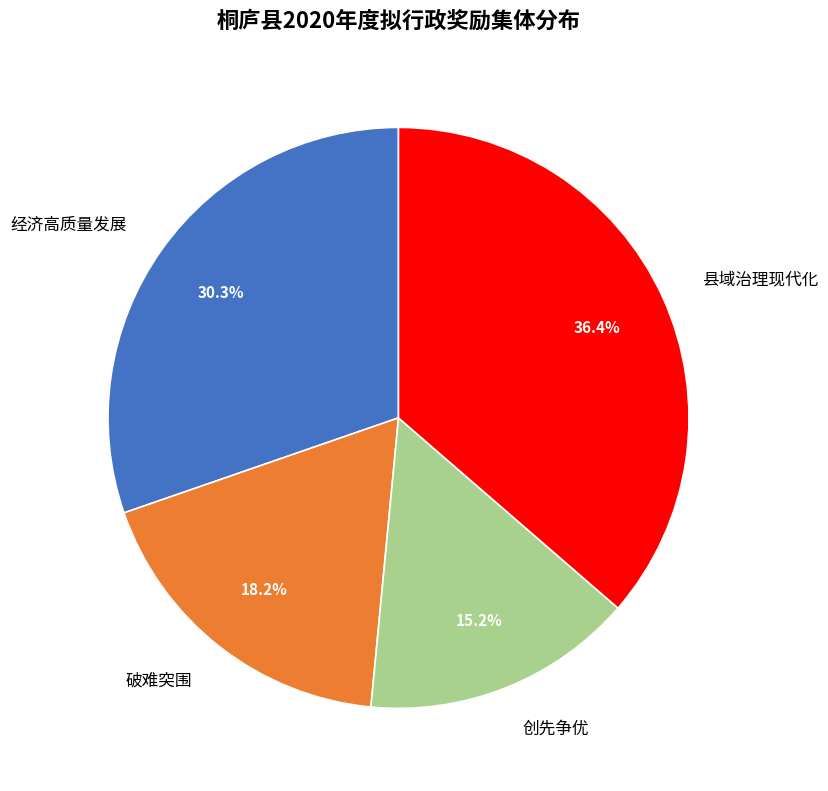

Is 破难突围 the majority of the pie?

No